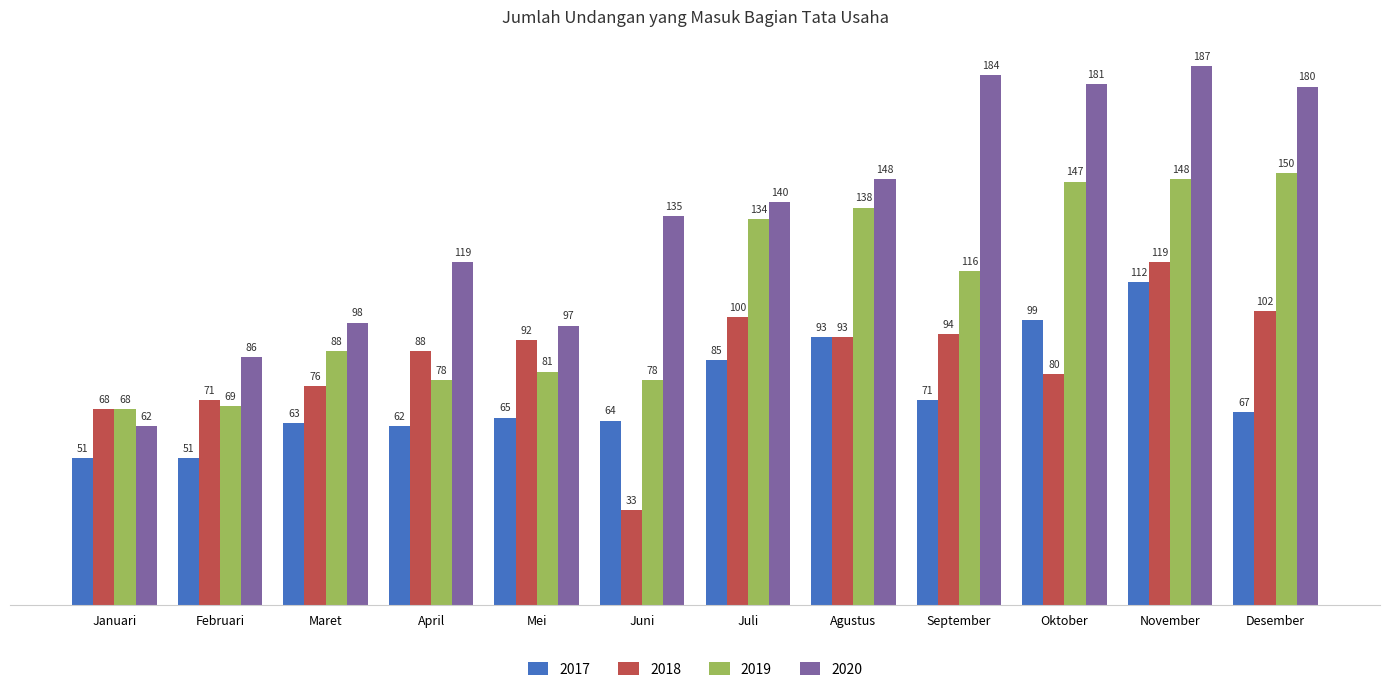

Reading left to right, list all the values displayed in this chart.

2017: 51	51	63	62	65	64	85	93	71	99	112	67
2018: 68	71	76	88	92	33	100	93	94	80	119	102
2019: 68	69	88	78	81	78	134	138	116	147	148	150
2020: 62	86	98	119	97	135	140	148	184	181	187	180